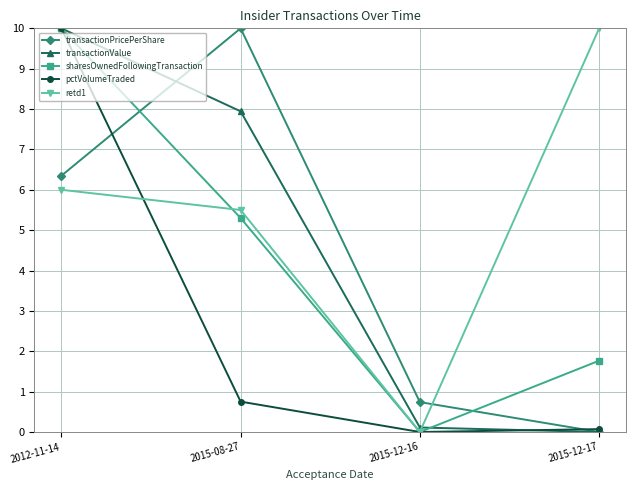

What is the difference between the sharesOwnedFollowingTransaction values at 2015-12-16 and 2015-12-17?

1.8